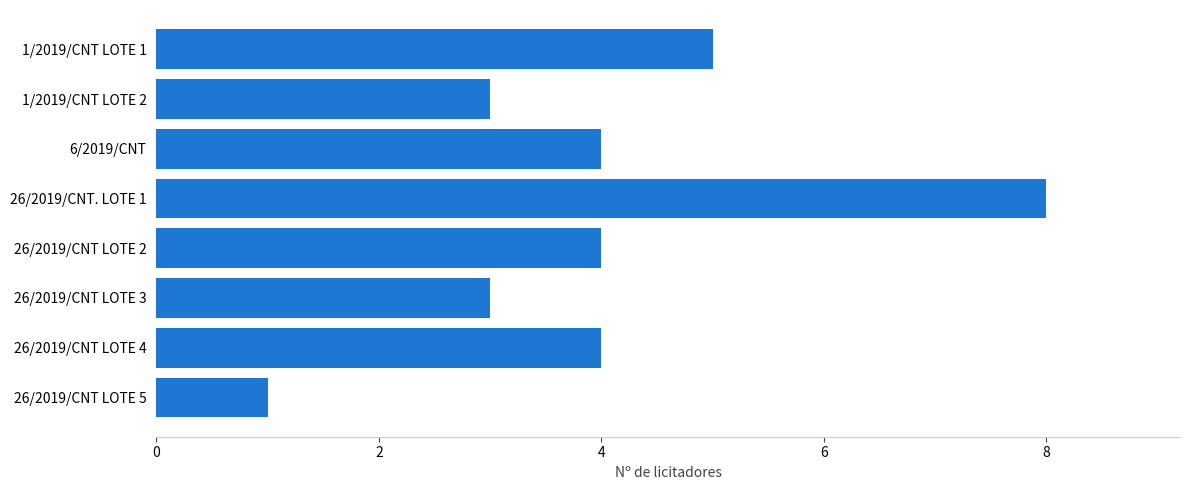

What is the label of the 3rd bar from the top?

6/2019/CNT